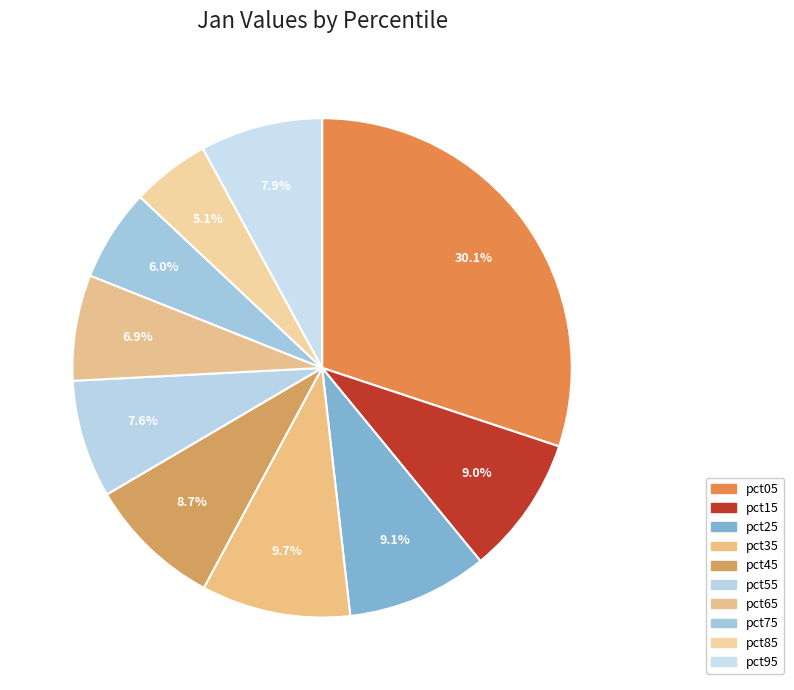

Is it true that pct85 is 5% of the pie?

True